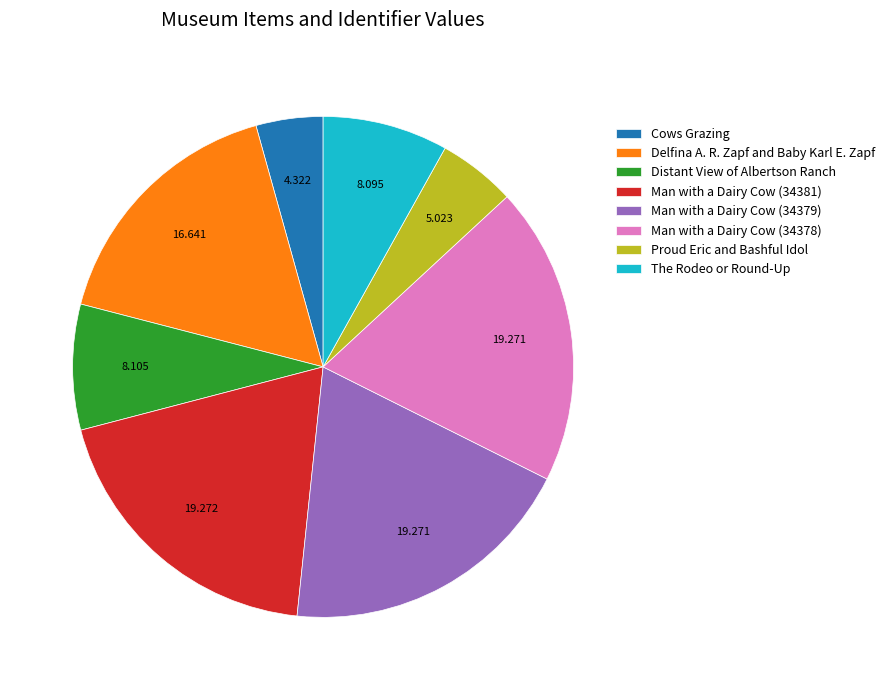

Count the number of slices in the pie.

8